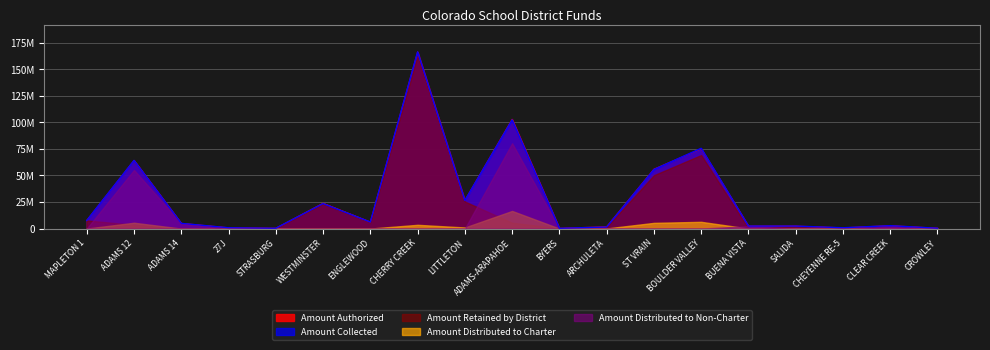

True or false: Amount Authorized and Amount Distributed to Non-Charter cross at least once.

False